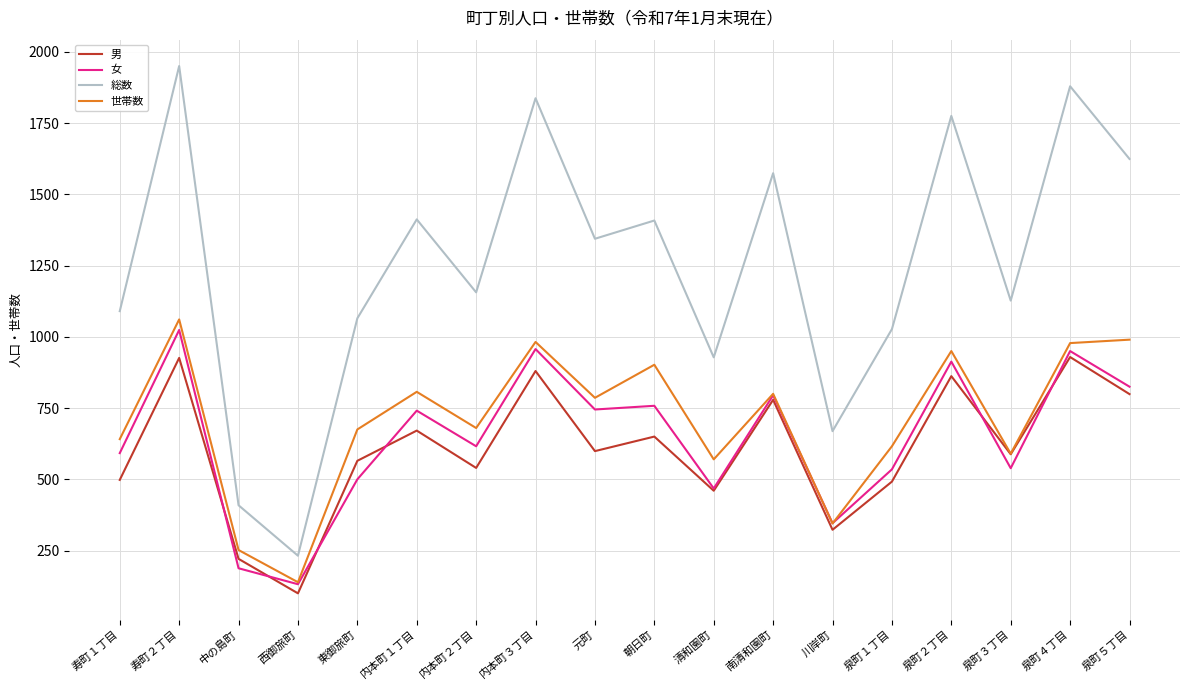

True or false: 総数 has a value of 2268 at 泉町５丁目.

False